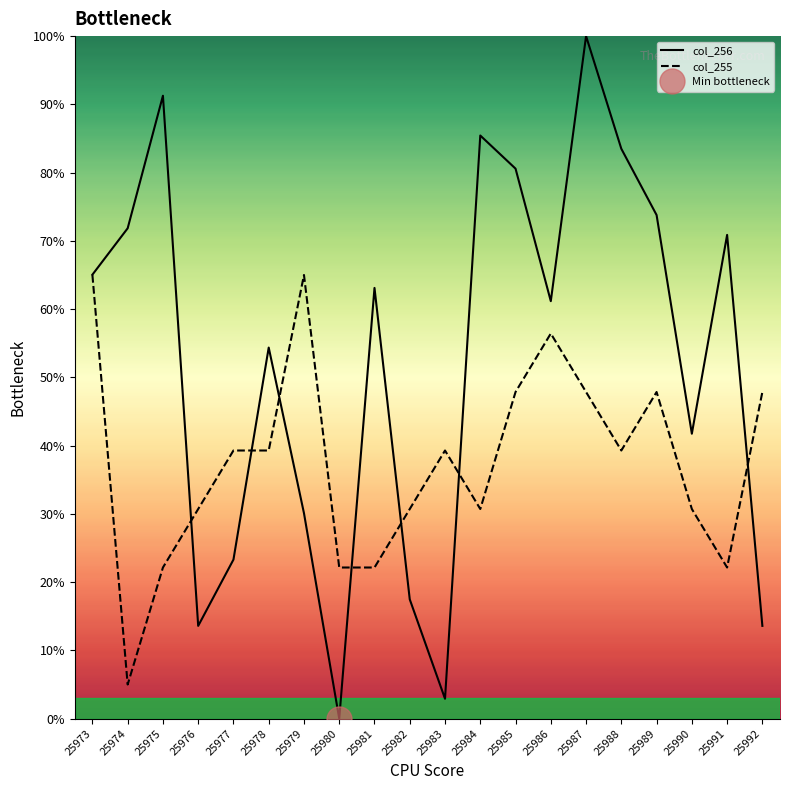

How many data points in col_256 are less than 63?

10